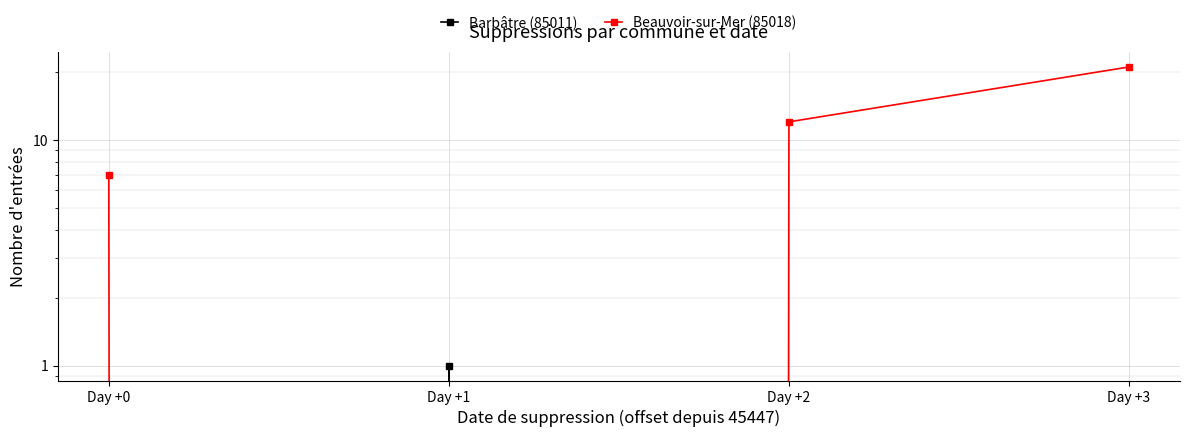

What is the greatest value displayed?

21